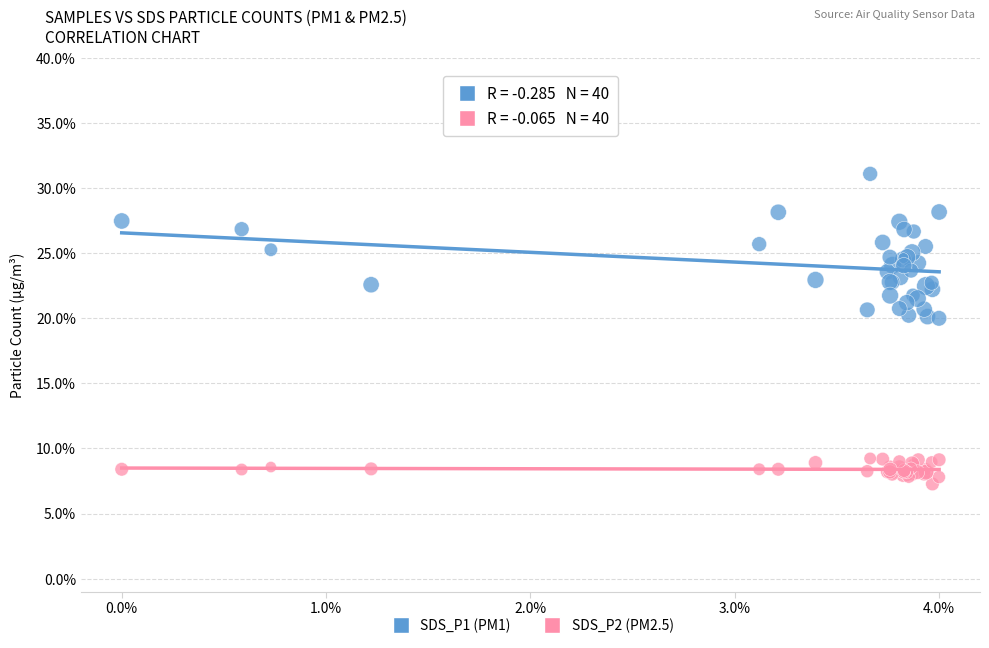

Which series reaches the minimum Y coordinate?

SDS_P2 (PM2.5)